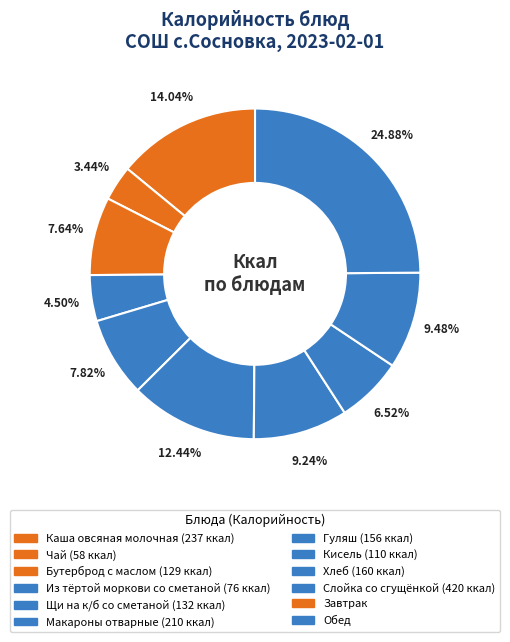

Rank the categories by value from highest to lowest.

Слойка со сгущёнкой, Каша овсяная молочная, Макароны отварные, Хлеб, Гуляш, Щи на к/б со сметаной, Бутерброд с маслом, Кисель, Из тёртой моркови со сметаной, Чай